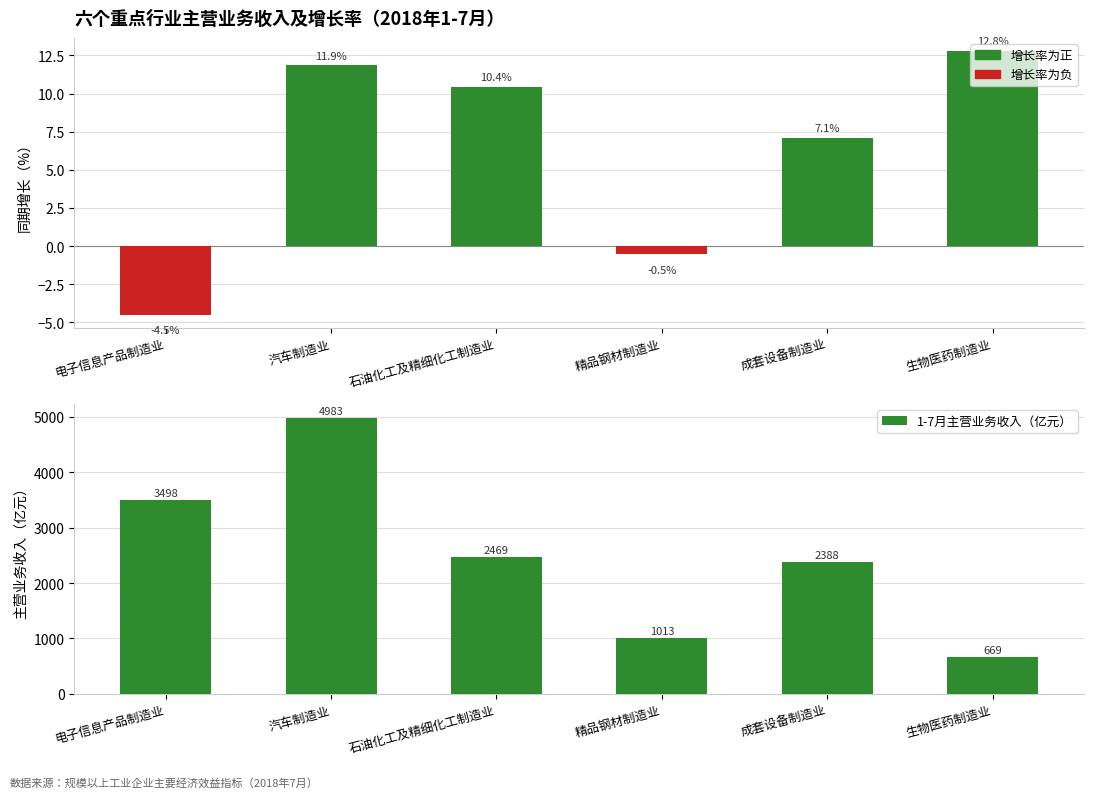

What is the label of the 3rd bar from the left?

石油化工及精细化工制造业